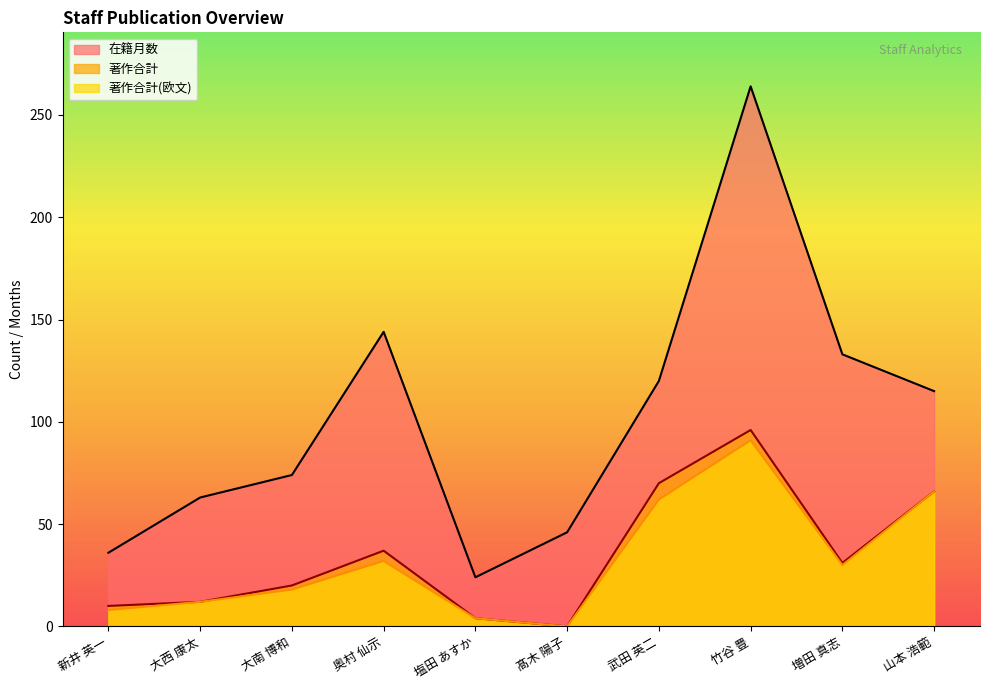

What is the label of the 3rd point from the right?

竹谷 豊